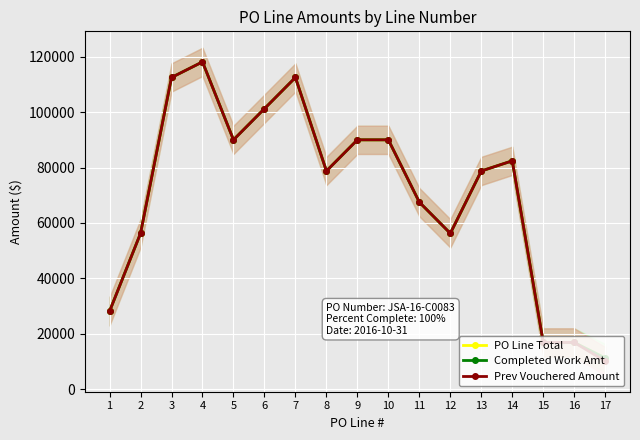

Where is the first local maximum for PO Line Total?

4